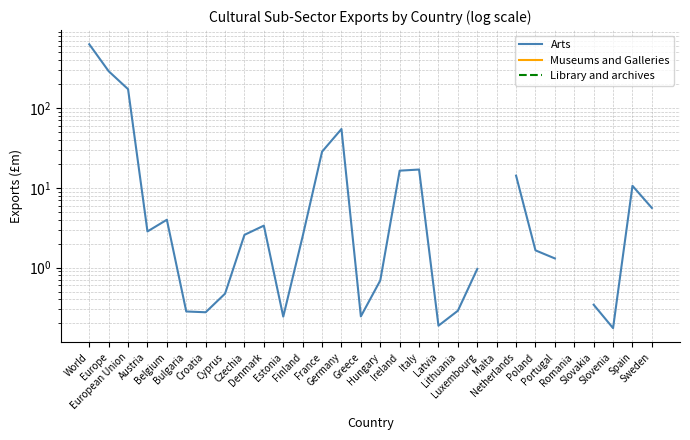

True or false: Museums and Galleries and Arts cross at least once.

False